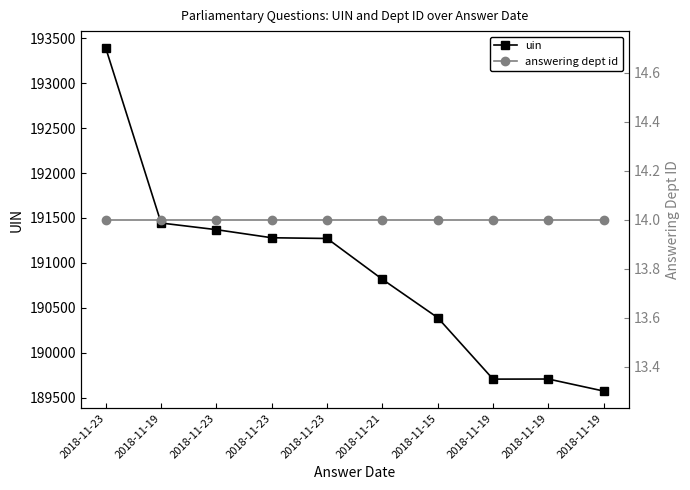

What are all the series names shown in the legend?

uin, answering dept id